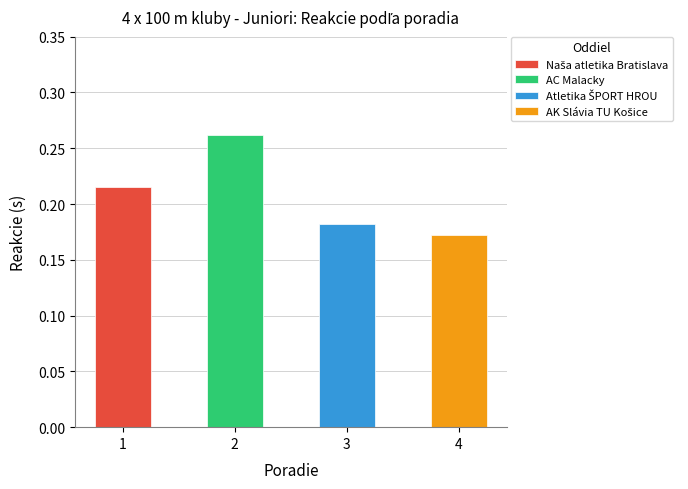

Count the values in the range 0 to 1.

4